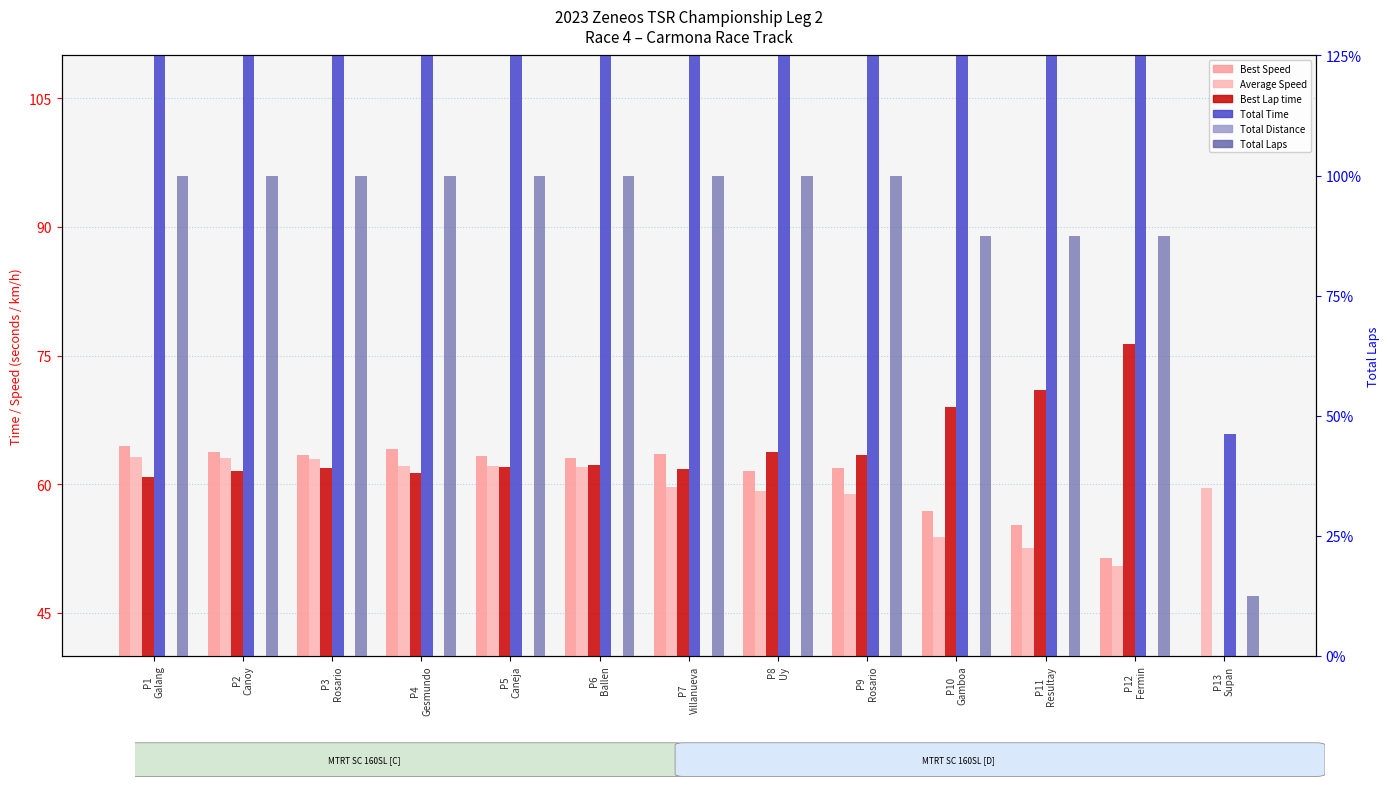

What are all the series names shown in the legend?

Best Speed, Average Speed, Best Lap time, Total Time, Total Distance, Total Laps